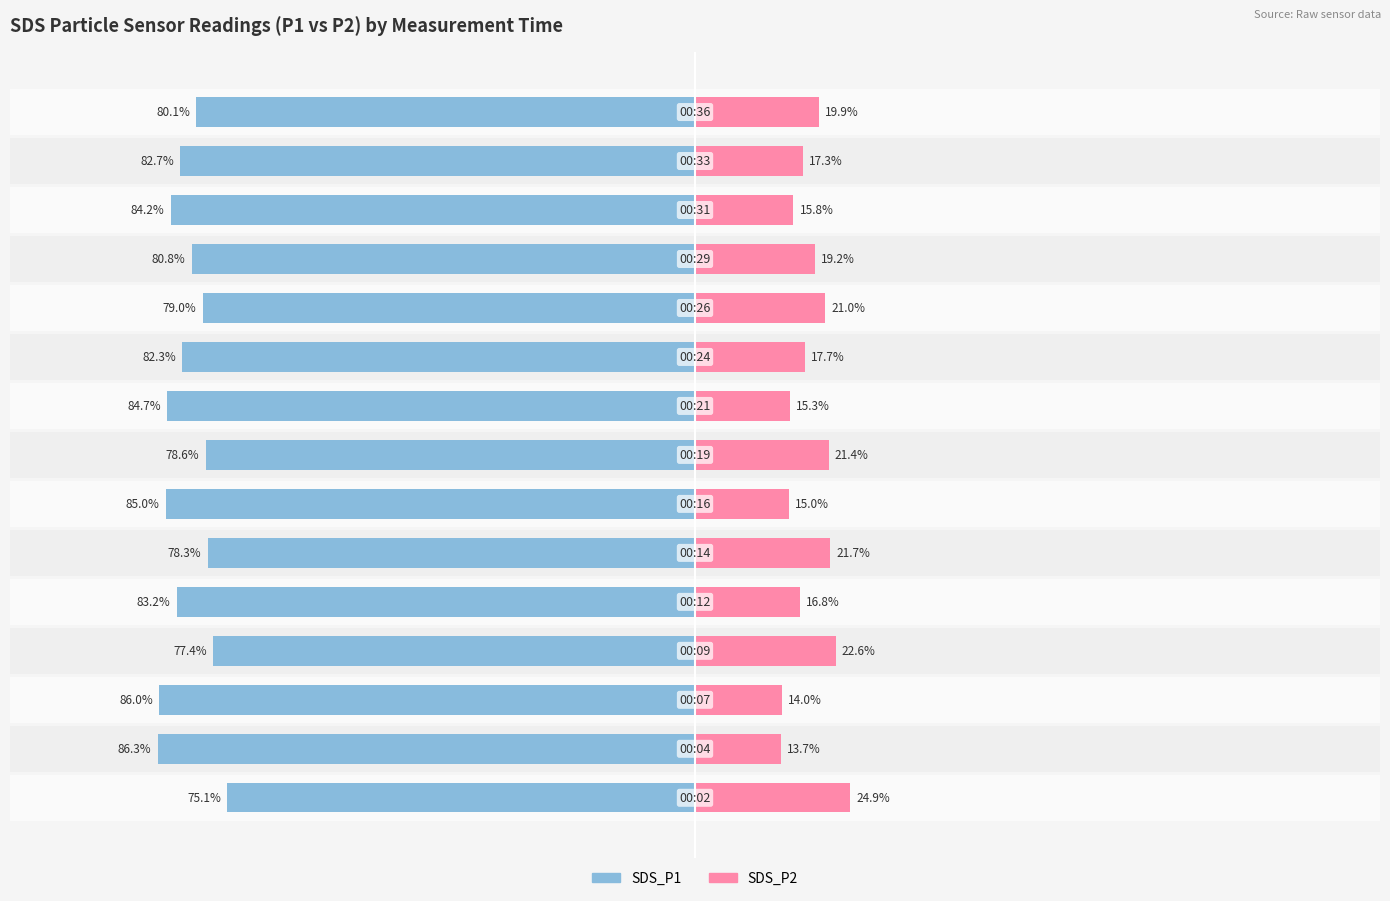

What is the value of the SDS_P1 bar at the 9th from the left?

-84.7